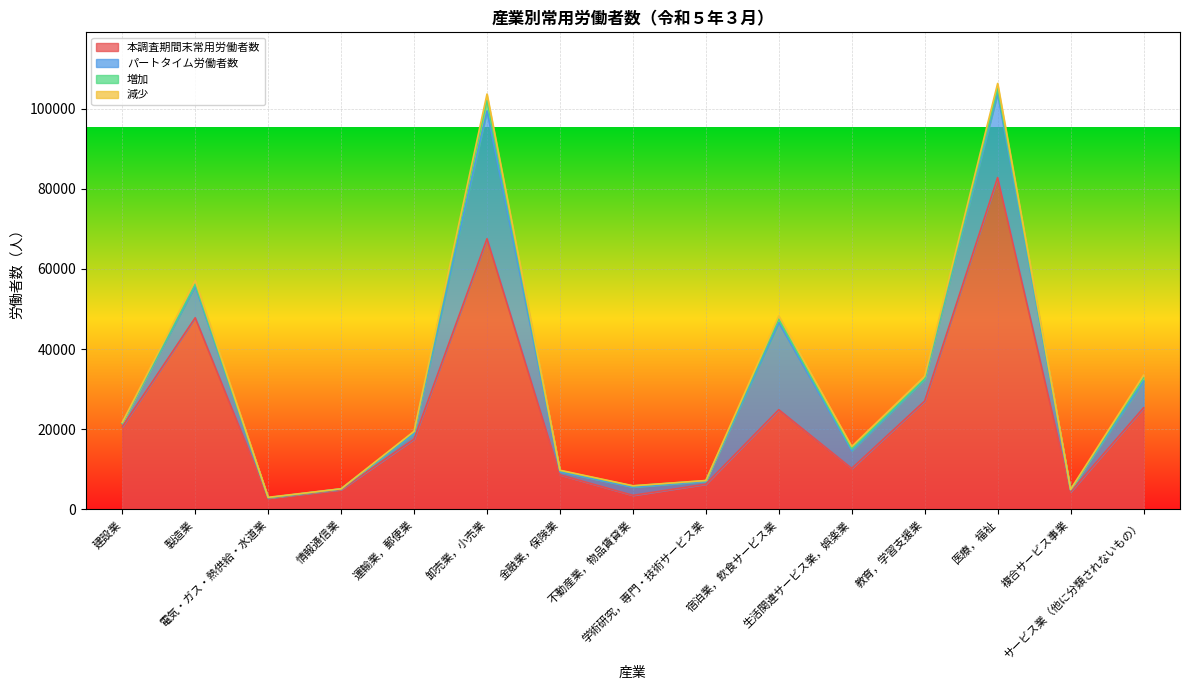

Is the value of 減少 at 情報通信業 greater than the value of 増加 at 卸売業，小売業?

No